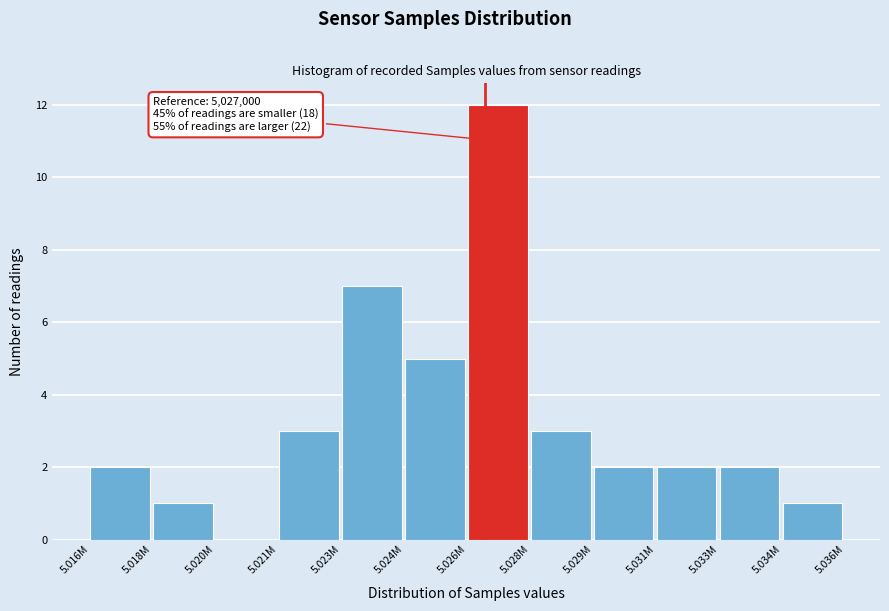

Reading right to left, what are all the values shown in this chart?

5.034M=1	5.033M=2	5.031M=2	5.029M=2	5.028M=3	5.026M=12	5.024M=5	5.023M=7	5.021M=3	5.020M=0	5.018M=1	5.016M=2